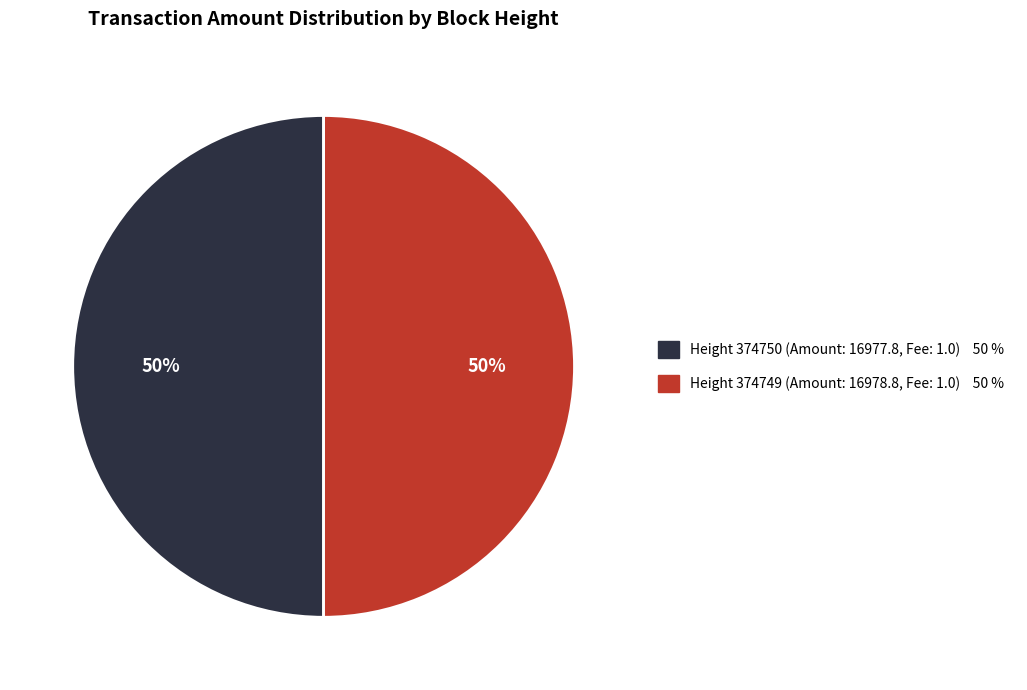

True or false: Height 374749 (Amount: 16978.8, Fee: 1.0) 50 % accounts for 63% of the total.

False